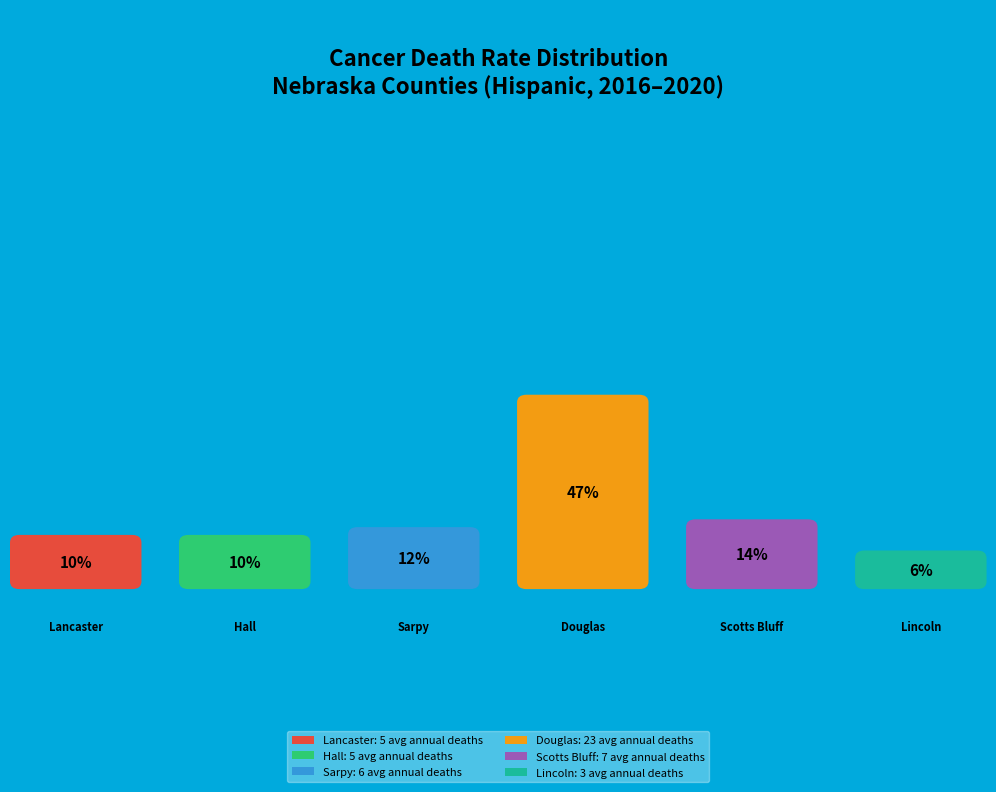

True or false: Hall County accounts for 18% of the total.

False